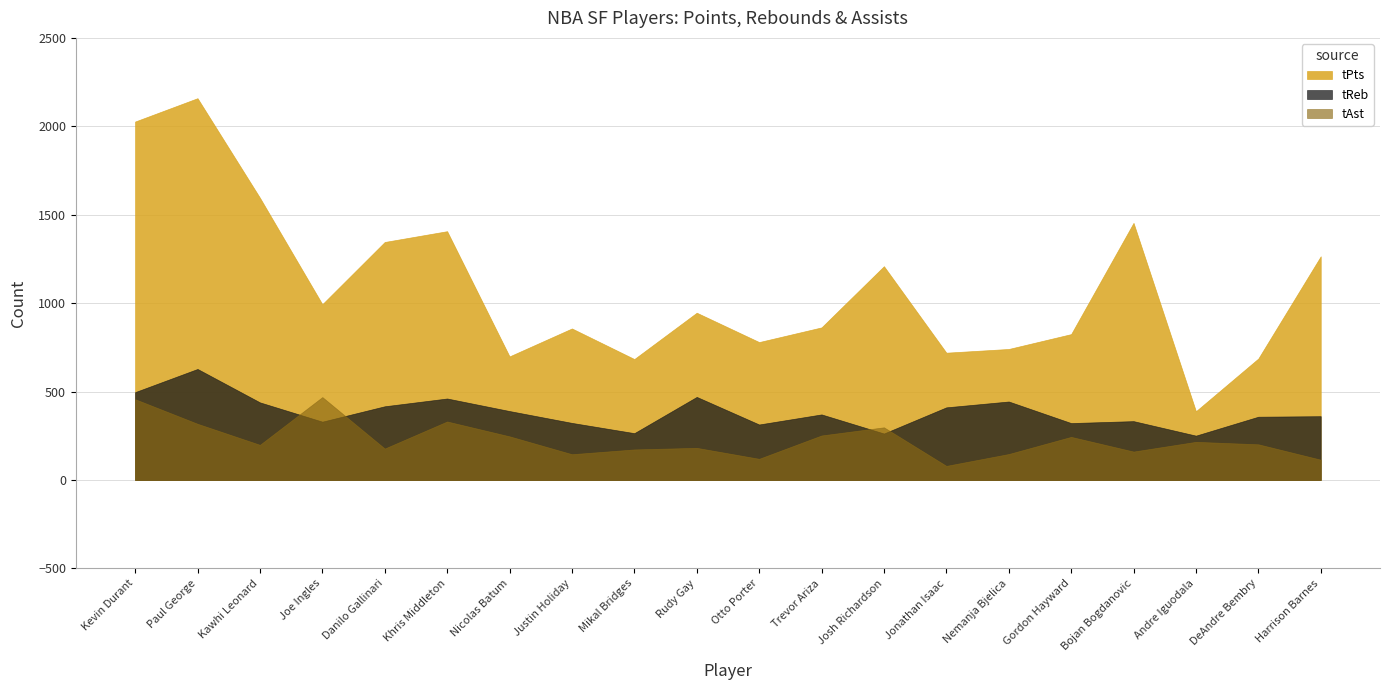

Which category has the highest value in the tAst series?

Joe Ingles